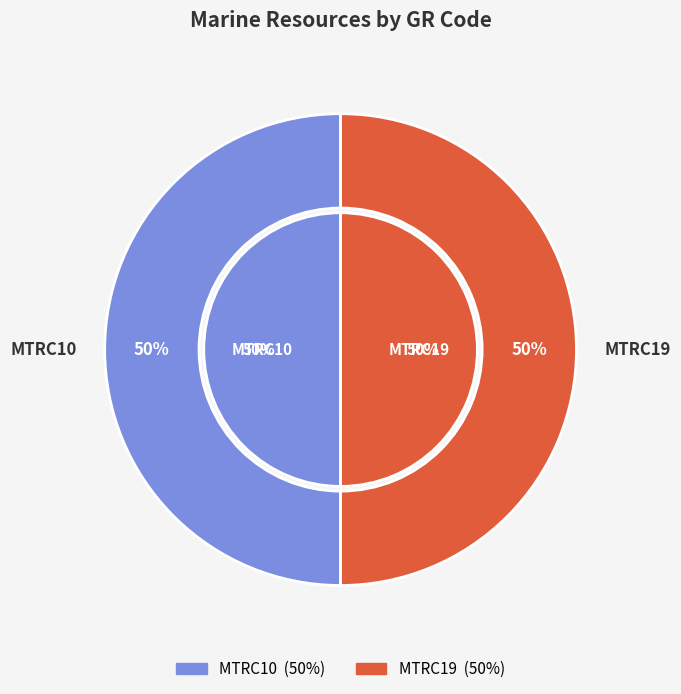

True or false: MTRC19 accounts for 57% of the total.

False